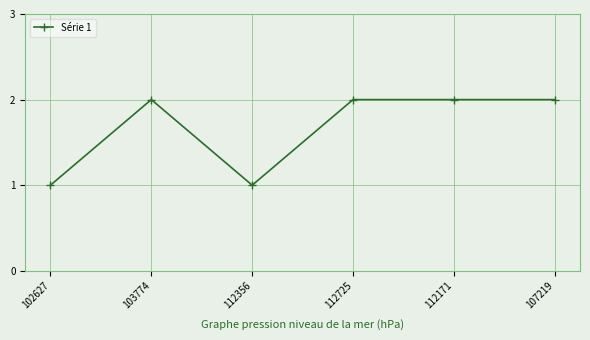

How many categories are shown in the chart?

6